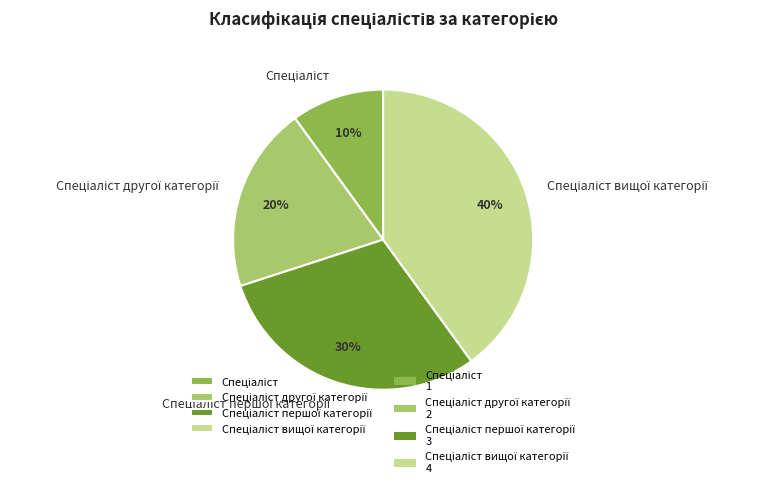

To the nearest percent, what is the difference between the largest and smallest slice percentages?

30%